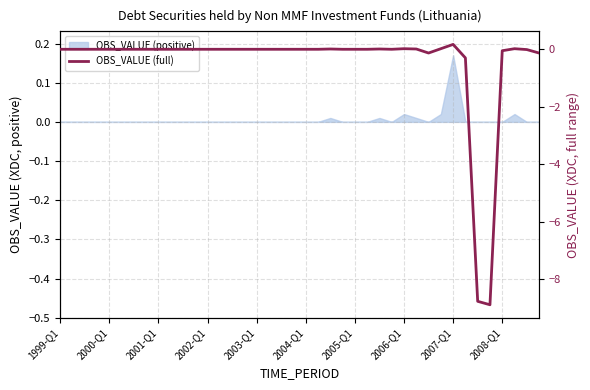

Does the chart have visible grid lines?

Yes